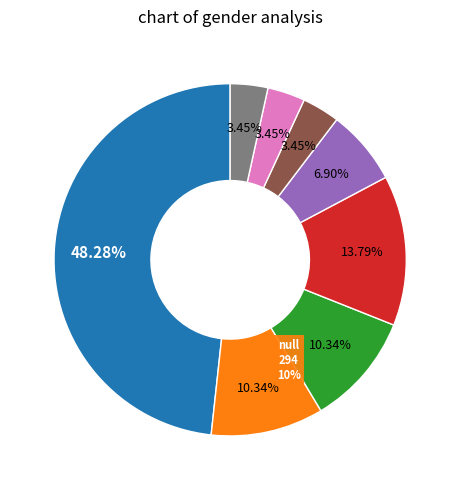

Is there any slice that represents more than half of the pie?

No